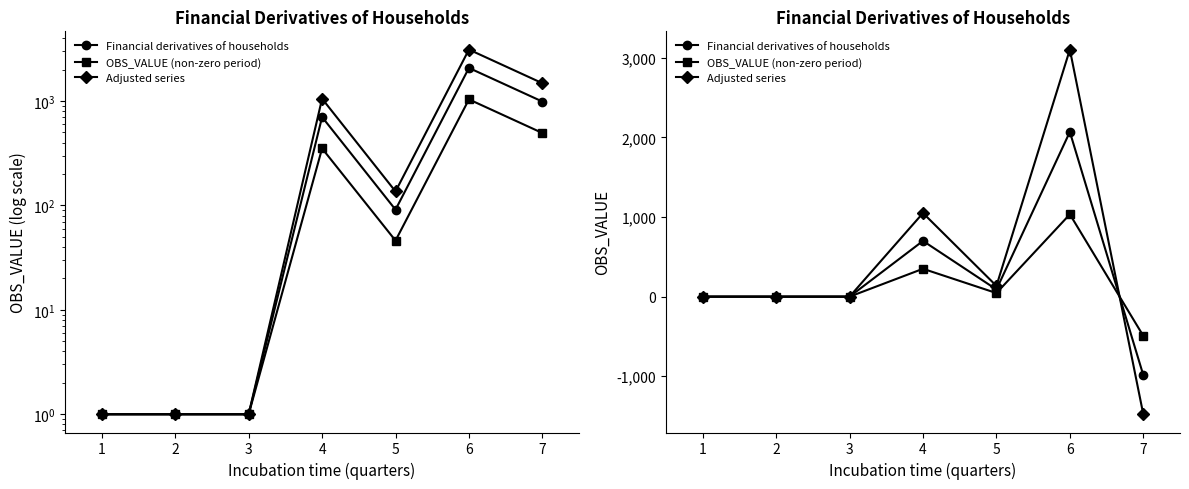

What is the difference between the second highest and second lowest values in the Financial derivatives of households series?

700